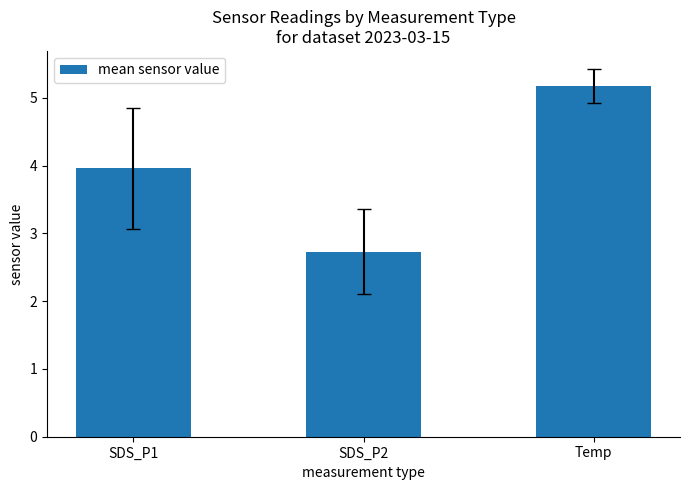

What is the ratio of the value at SDS_P2 to the value at Temp?

0.5